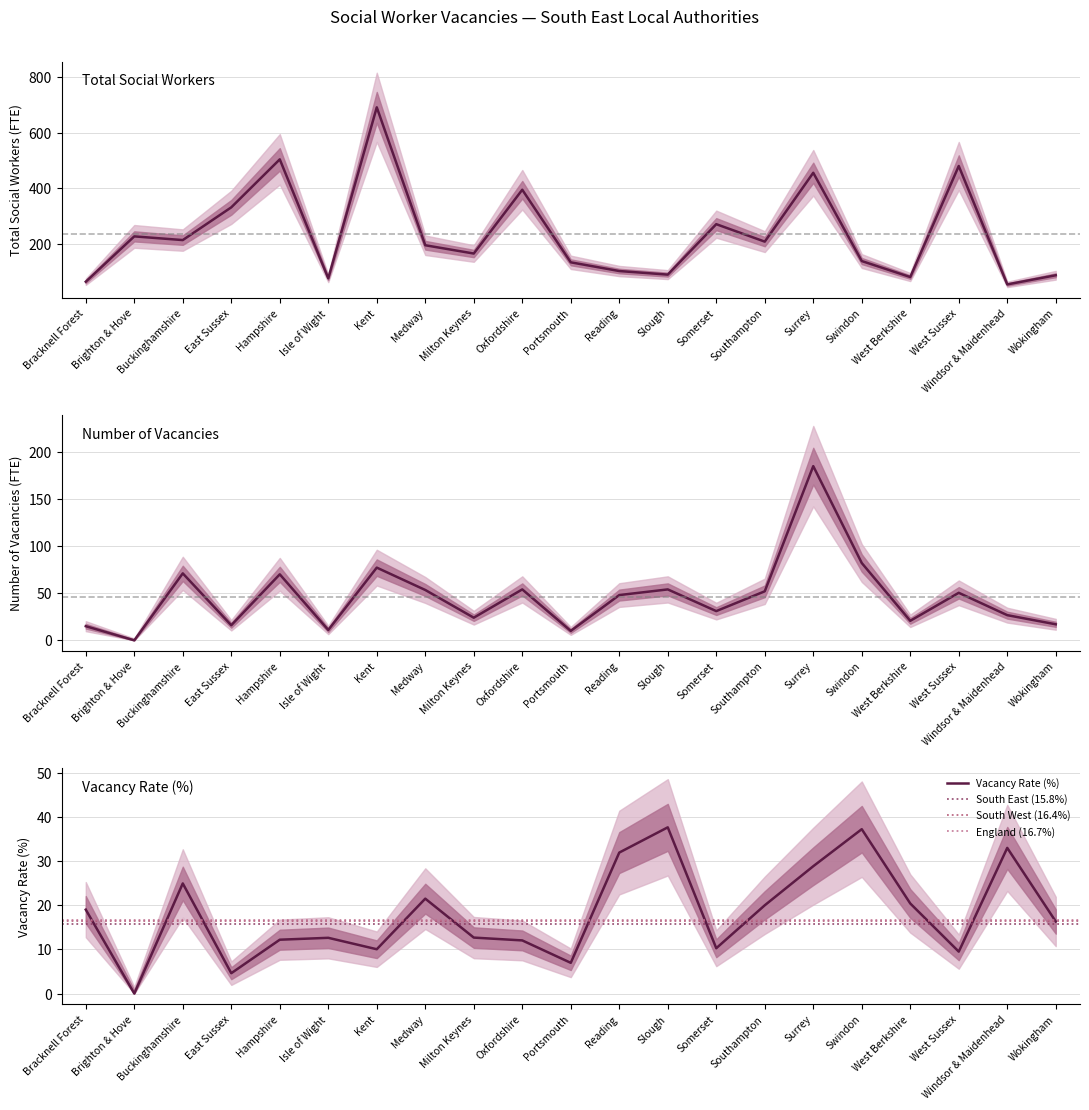

At East Sussex, list the series in order from largest to smallest.

Total Social Workers, Number of Vacancies, Vacancy Rate